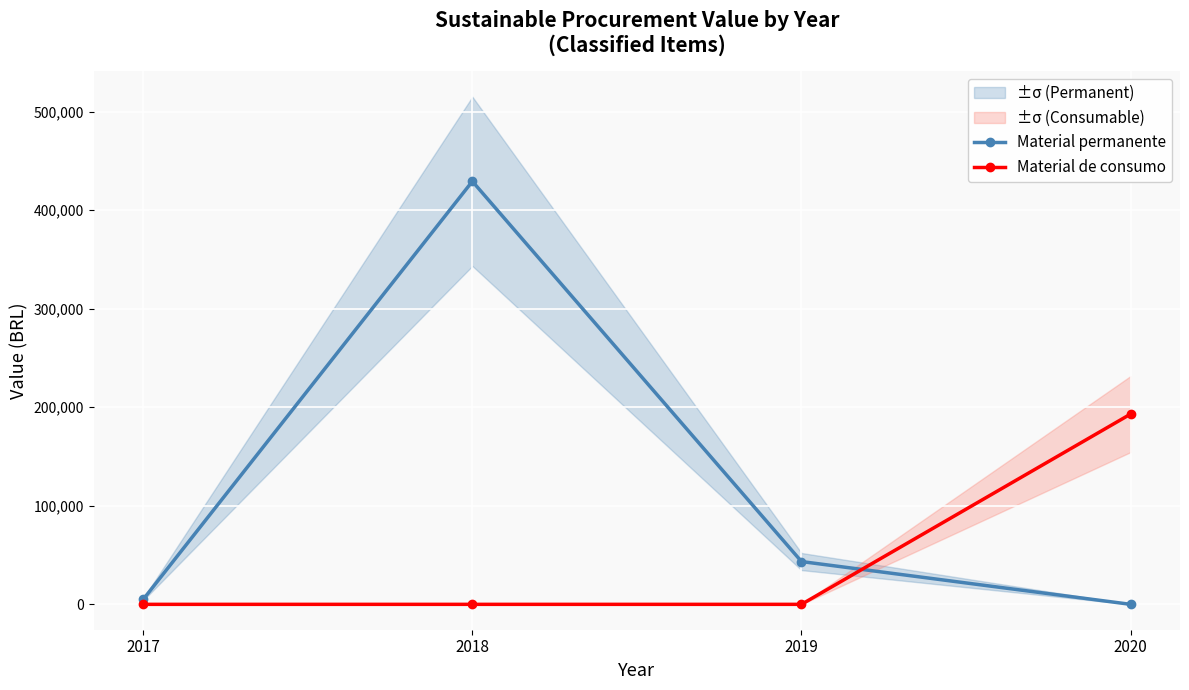

Is it true that Material de consumo equals -106496.3 at 2017?

False